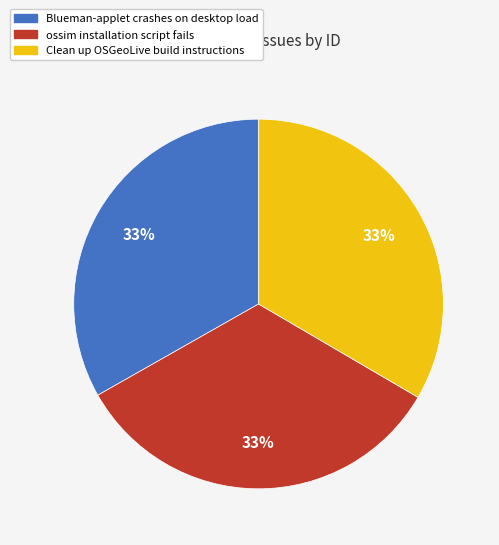

The Blueman-applet crashes on desktop load slice represents 33% of the pie. True or false?

True